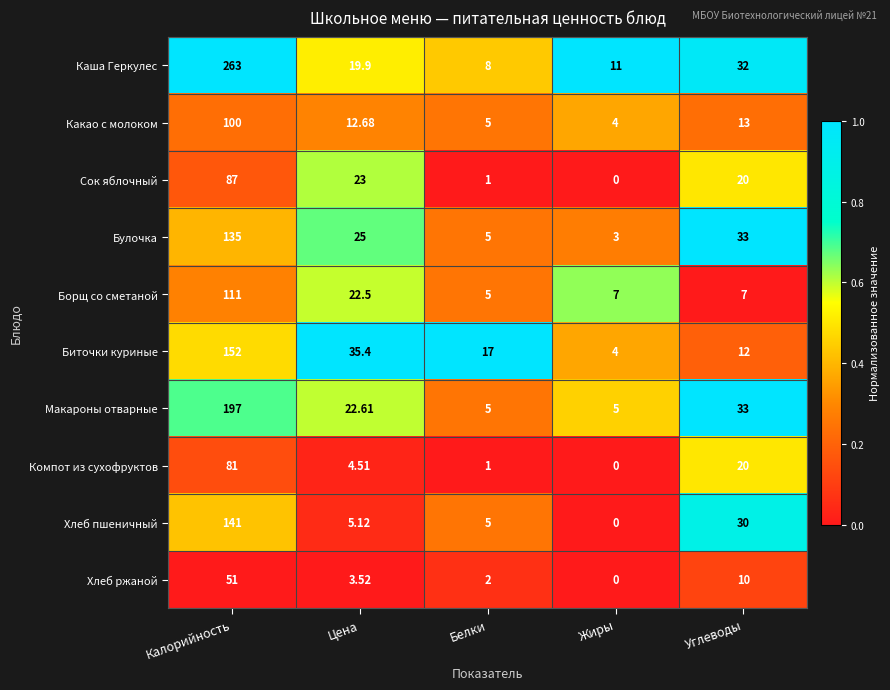

At Калорийность, list the series in order from largest to smallest.

Каша Геркулес, Макароны отварные, Биточки куриные, Хлеб пшеничный, Булочка, Борщ со сметаной, Какао с молоком, Сок яблочный, Компот из сухофруктов, Хлеб ржаной